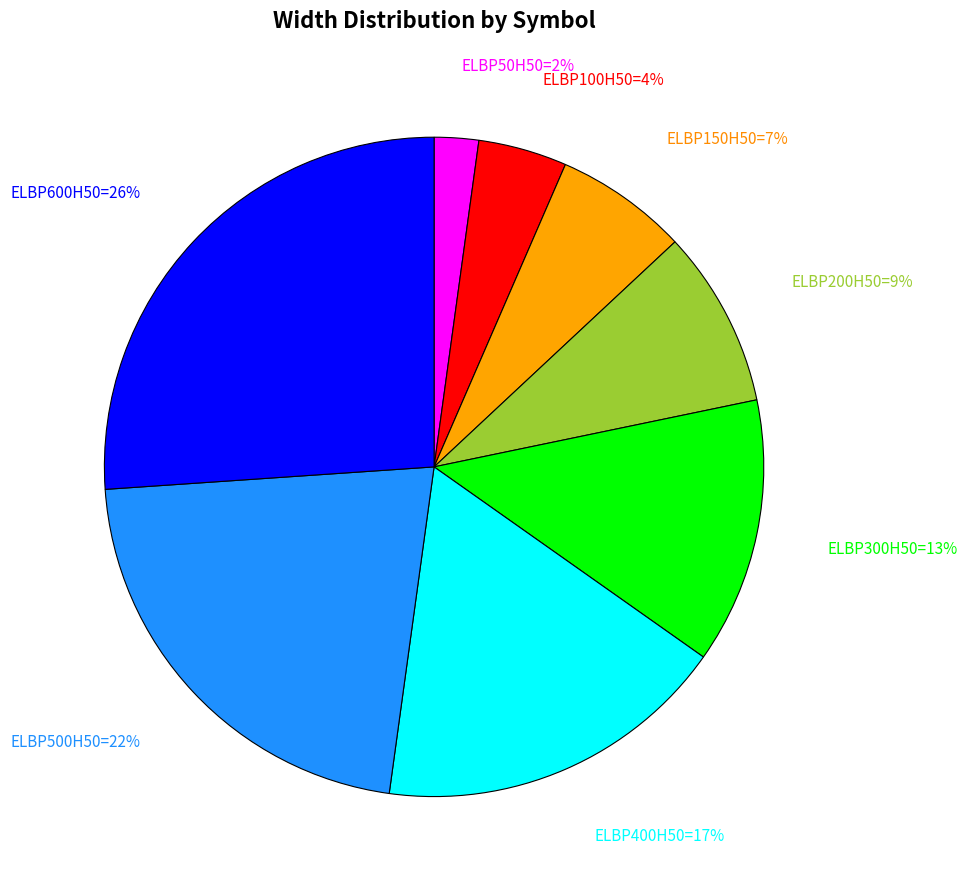

To the nearest percent, what is the difference between the largest and smallest slice percentages?

24%